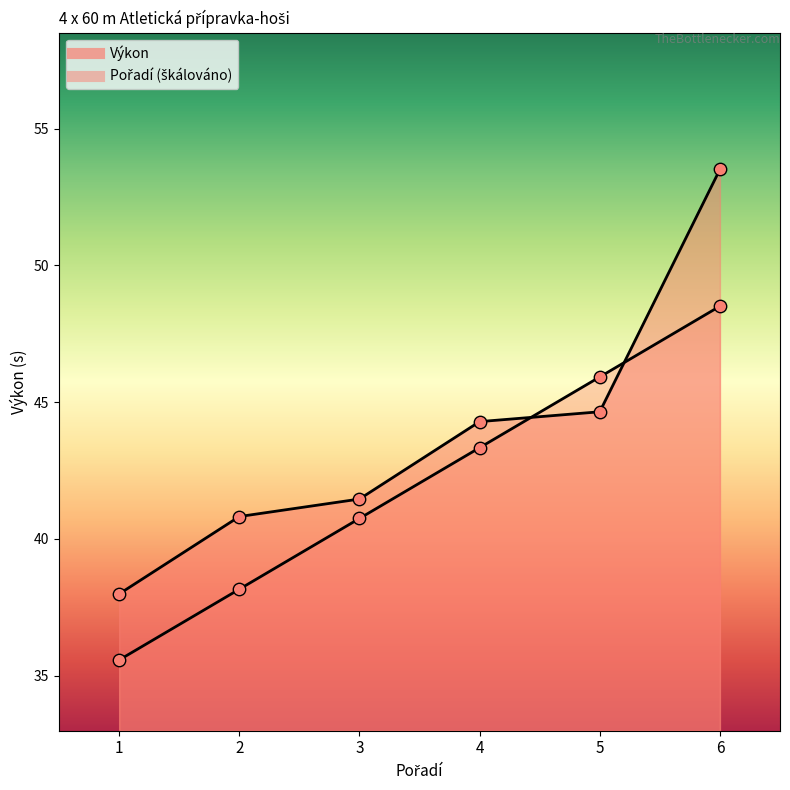

What are all the series names shown in the legend?

Pořadí, Výkon